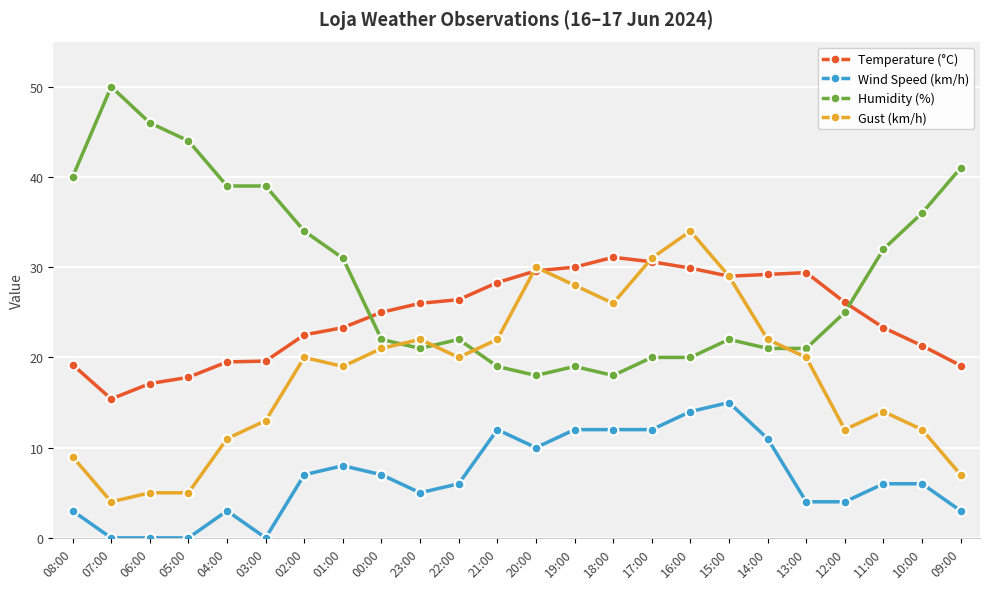

True or false: Gust (km/h) has a value of 15.9 at 16:00.

False